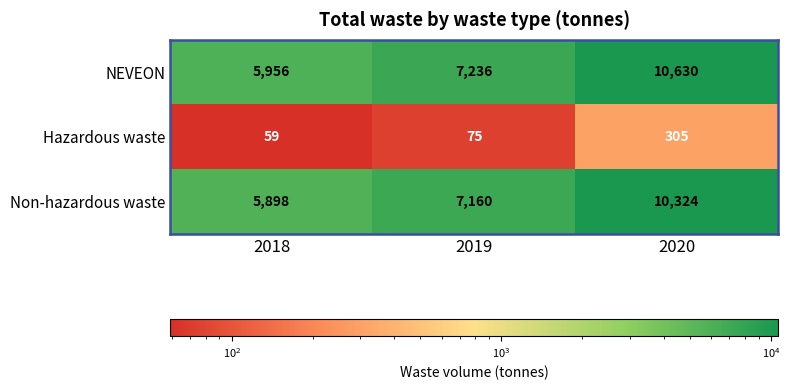

Reading left to right, list all the values displayed in this chart.

NEVEON: 5956	7236	10630
Hazardous waste: 59	75	305
Non-hazardous waste: 5898	7160	10324